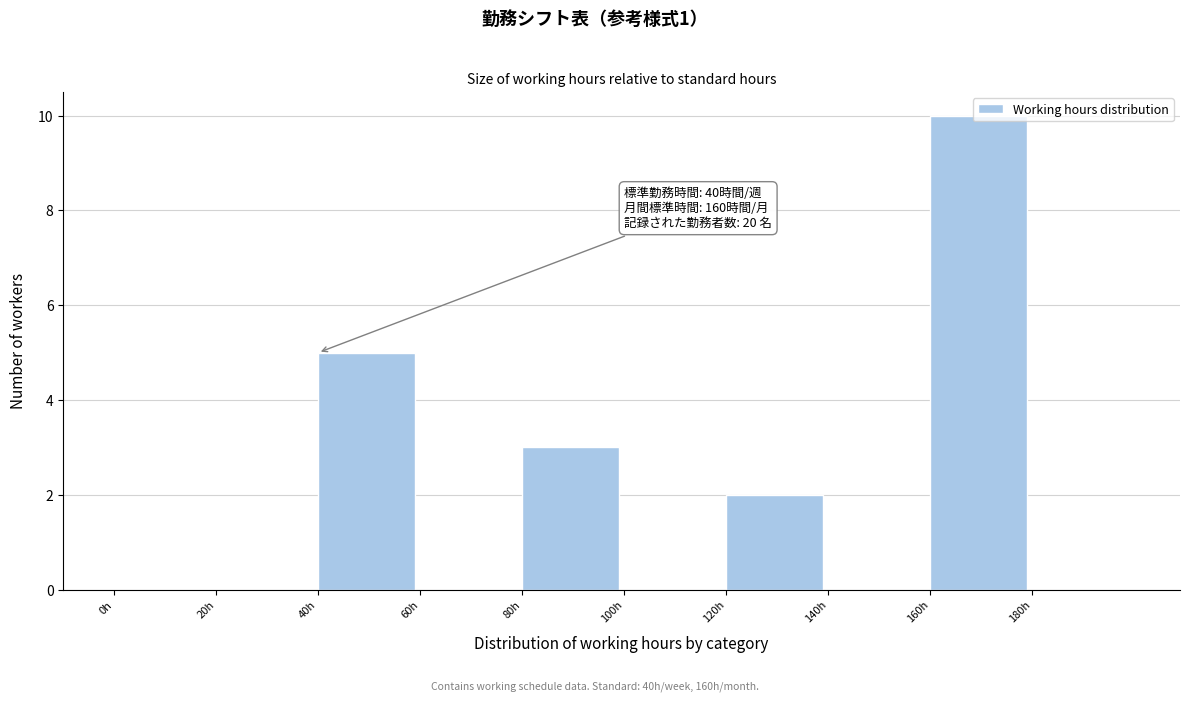

Which range on the x-axis has the tallest bar?

160 to 180